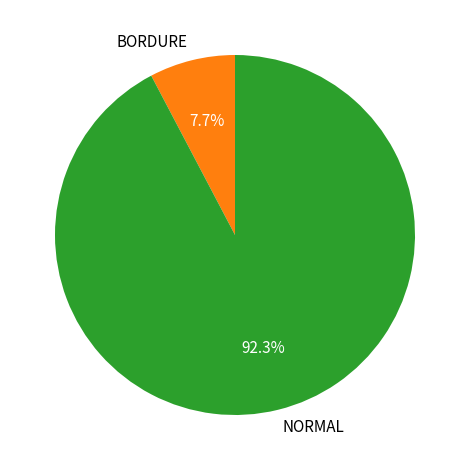

What percentage do NORMAL and BORDURE together represent?

100.0%